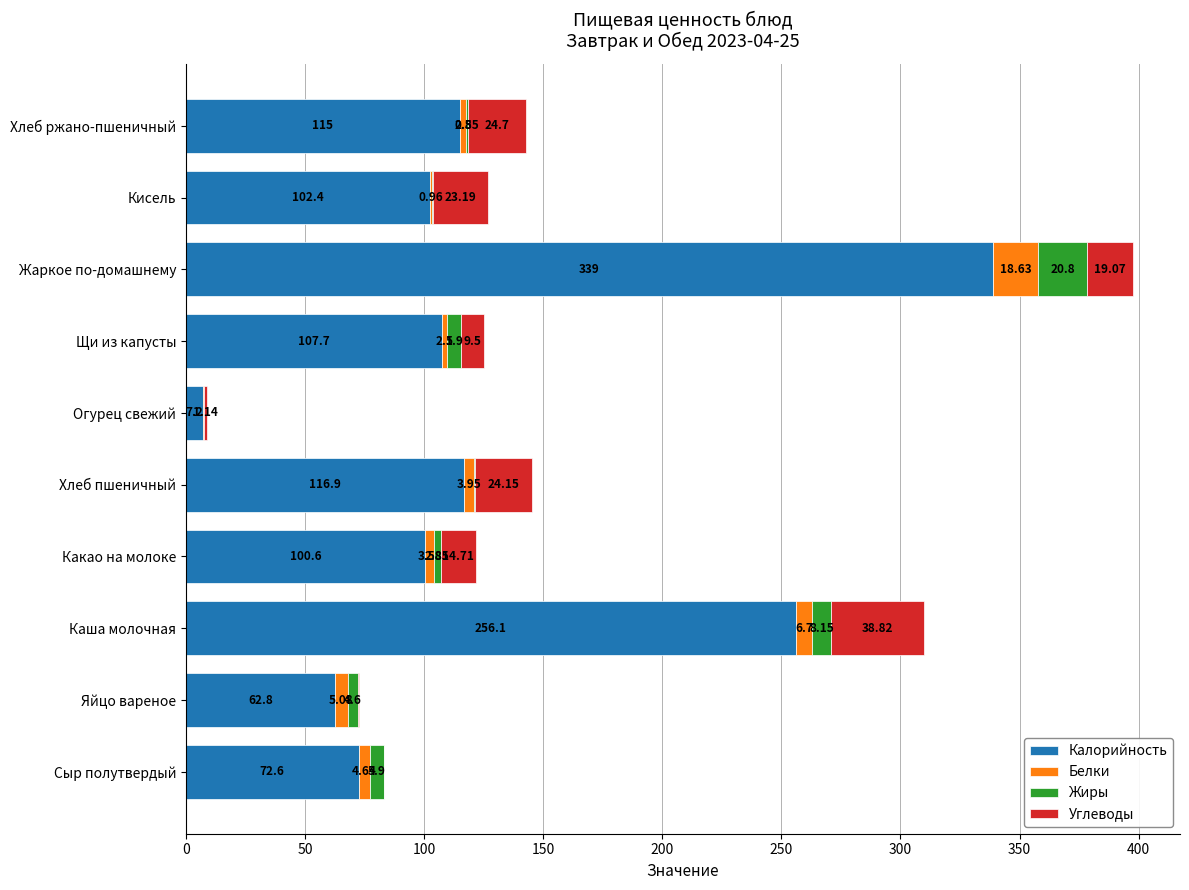

At which label does Калорийность reach its peak?

Жаркое по-домашнему